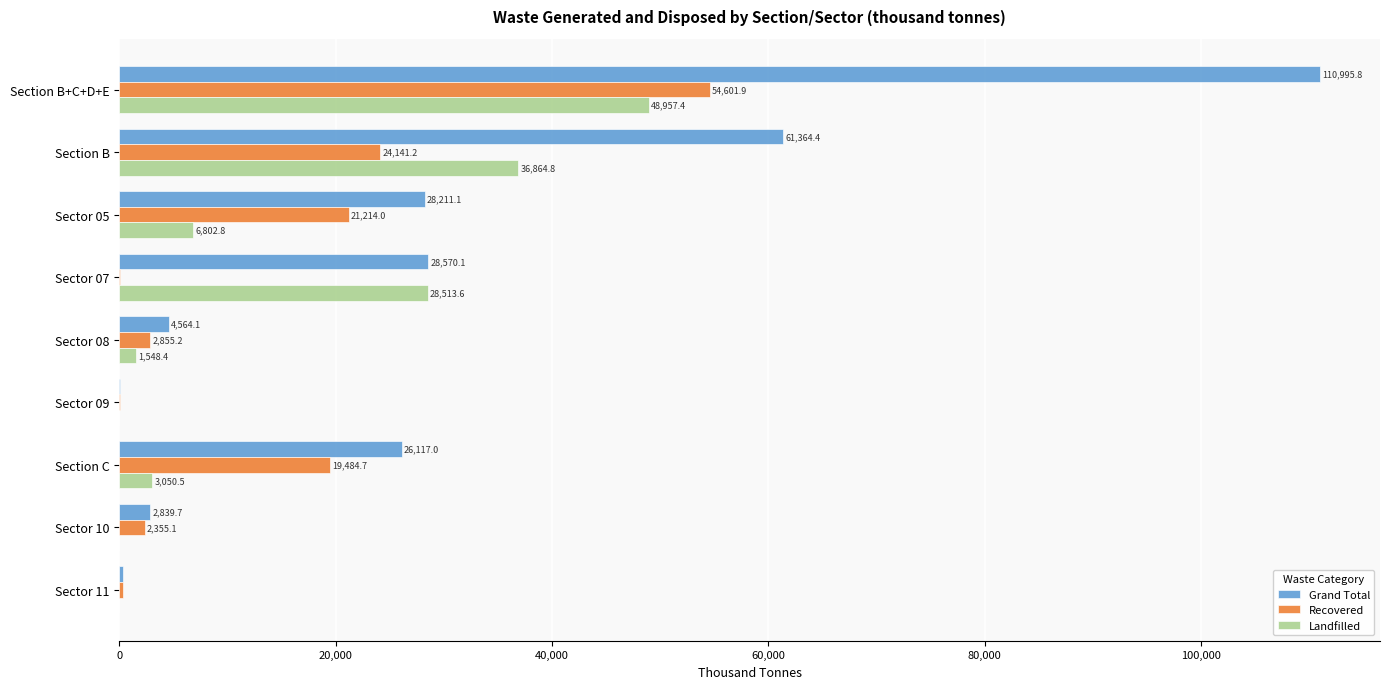

What are all the series names shown in the legend?

Grand Total, Recovered, Landfilled